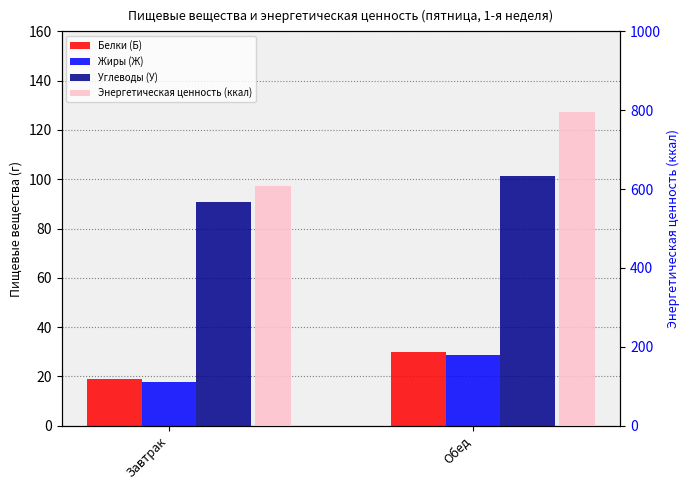

True or false: Белки (Б) has a value of 29.8 at Обед.

True